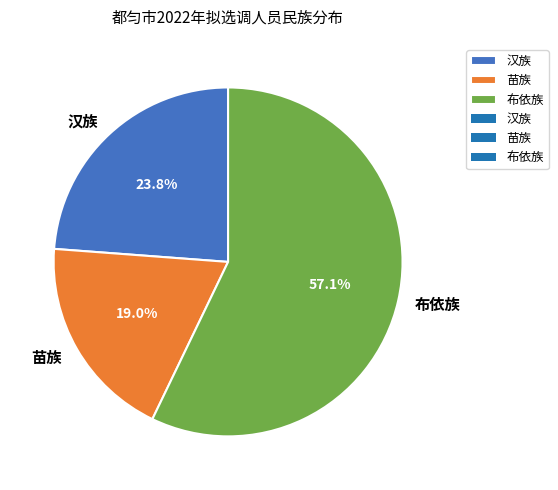

Which slice represents more than half of the pie?

布依族